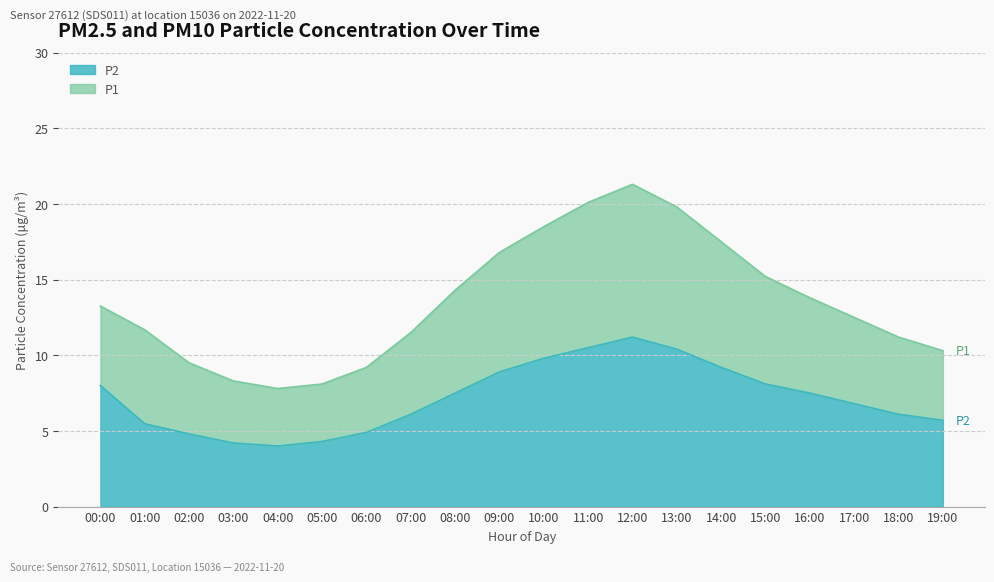

True or false: P1 and P2 cross at least once.

False